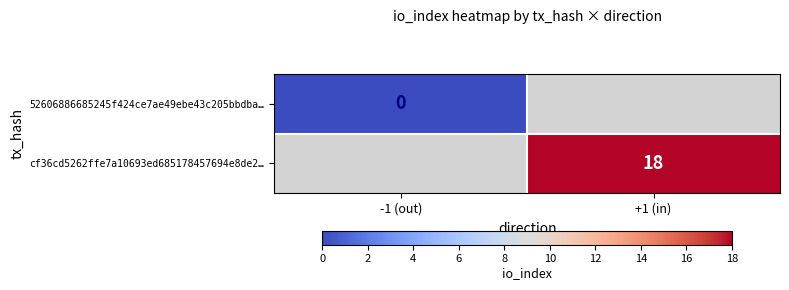

True or false: cf36cd5262ffe7a10693ed685178457694e8de2… has a value of 18 at +1 (in).

True